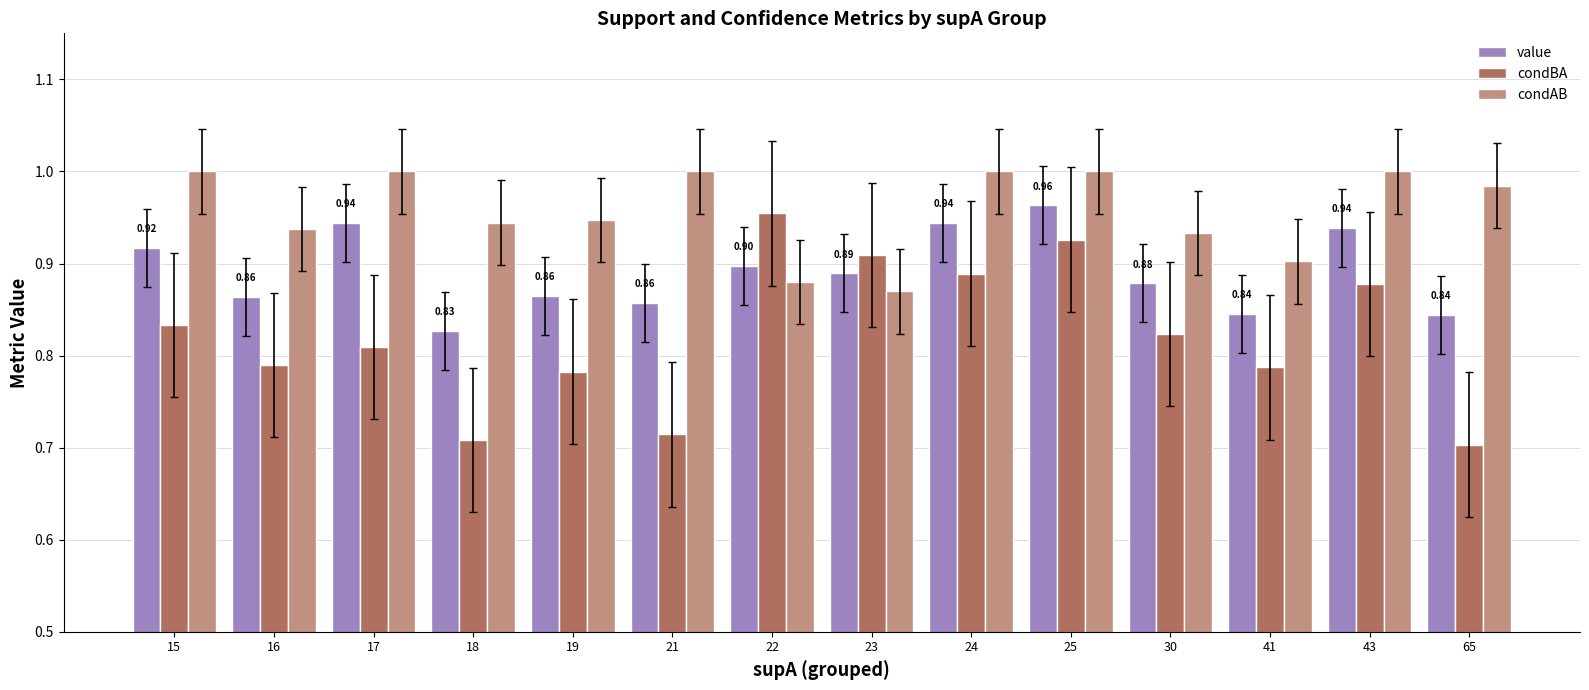

What is the total value across all series at 17?

2.8